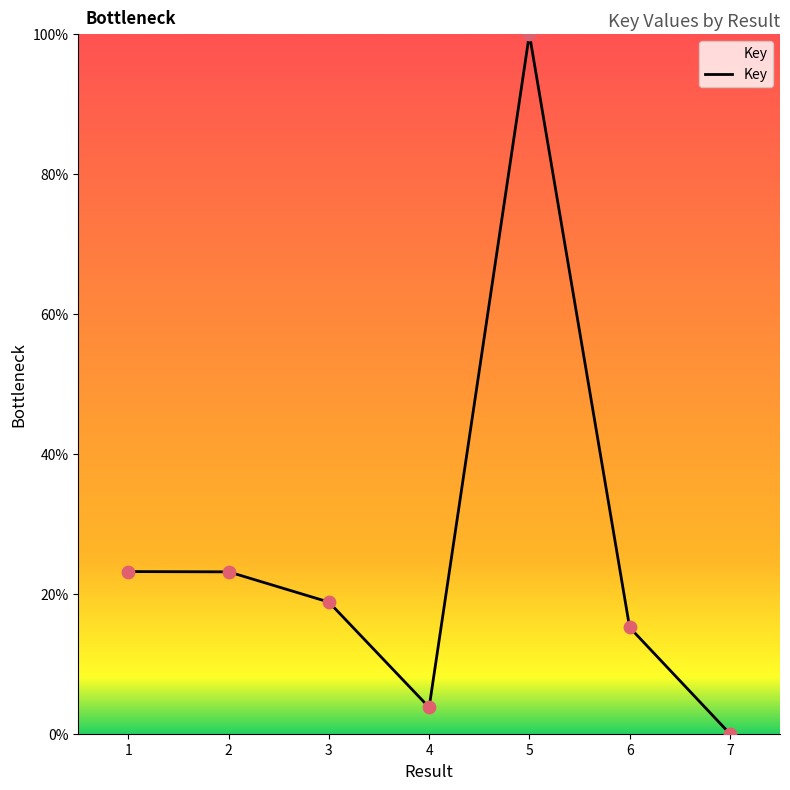

Approximately how many times larger is the value at 3 compared to 4?

5.0